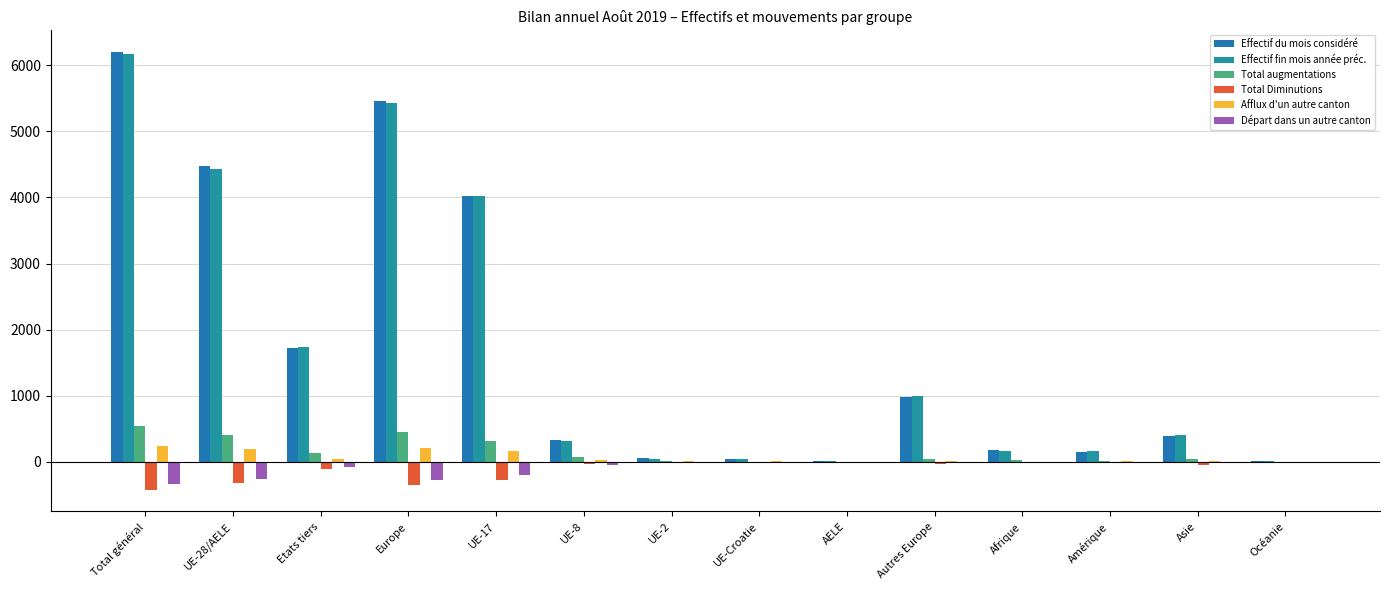

What is the label of the 4th bar from the left?

Europe